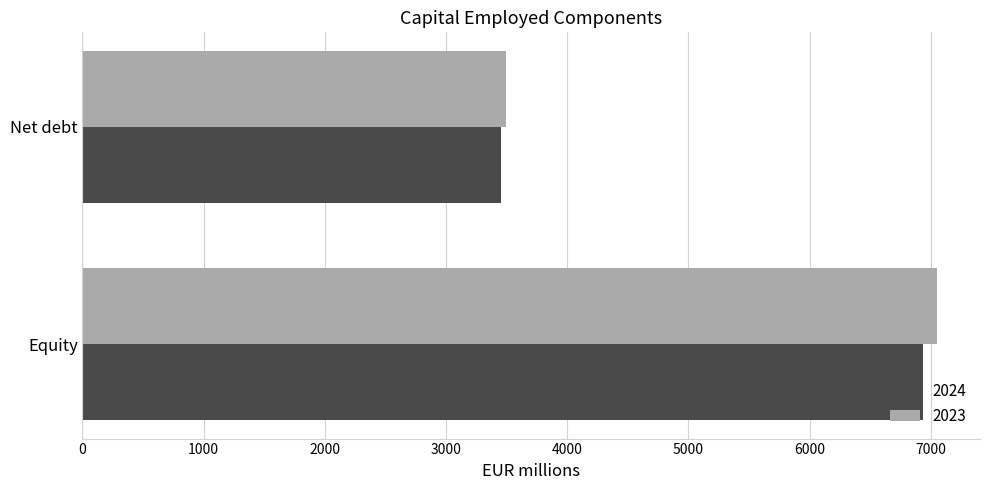

Rank the categories by 2024 value from highest to lowest.

Equity, Net debt